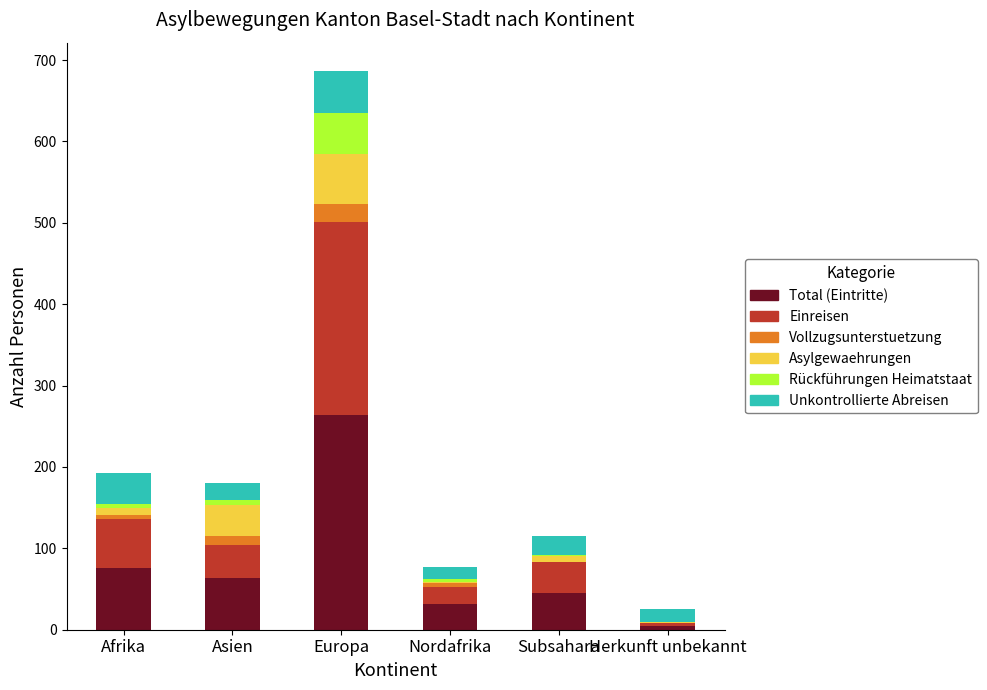

Does the chart contain stacked bars?

Yes